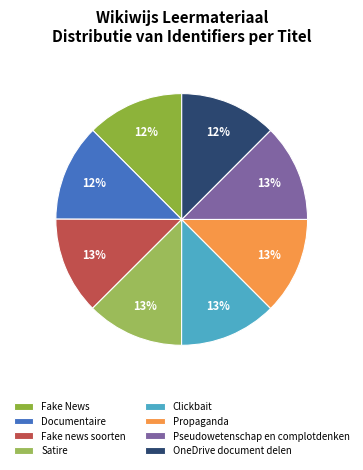

How many slices are in this pie chart?

8